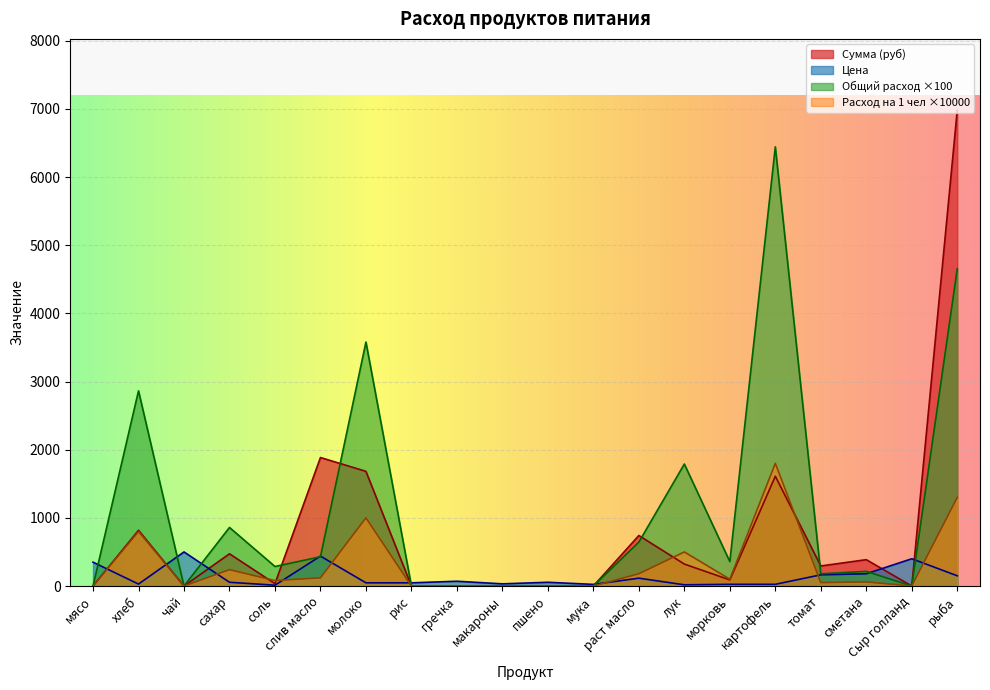

At which category is the sum across all series the highest?

рыба